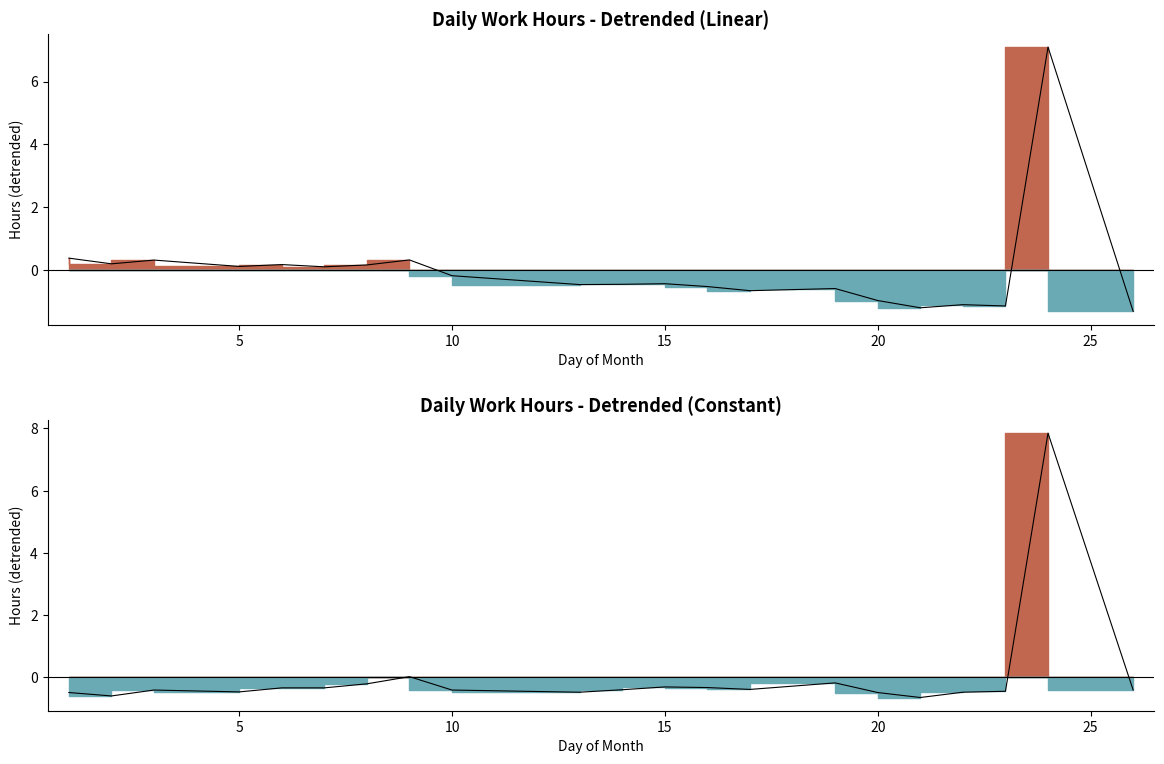

Which has a higher value, 15 or 10?

10